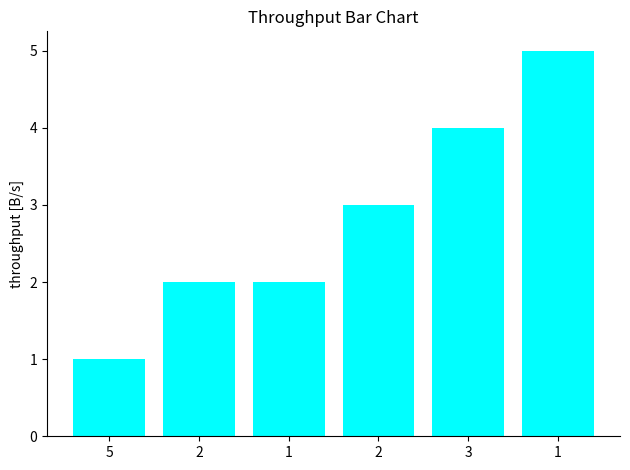

How many series are shown in this chart?

1